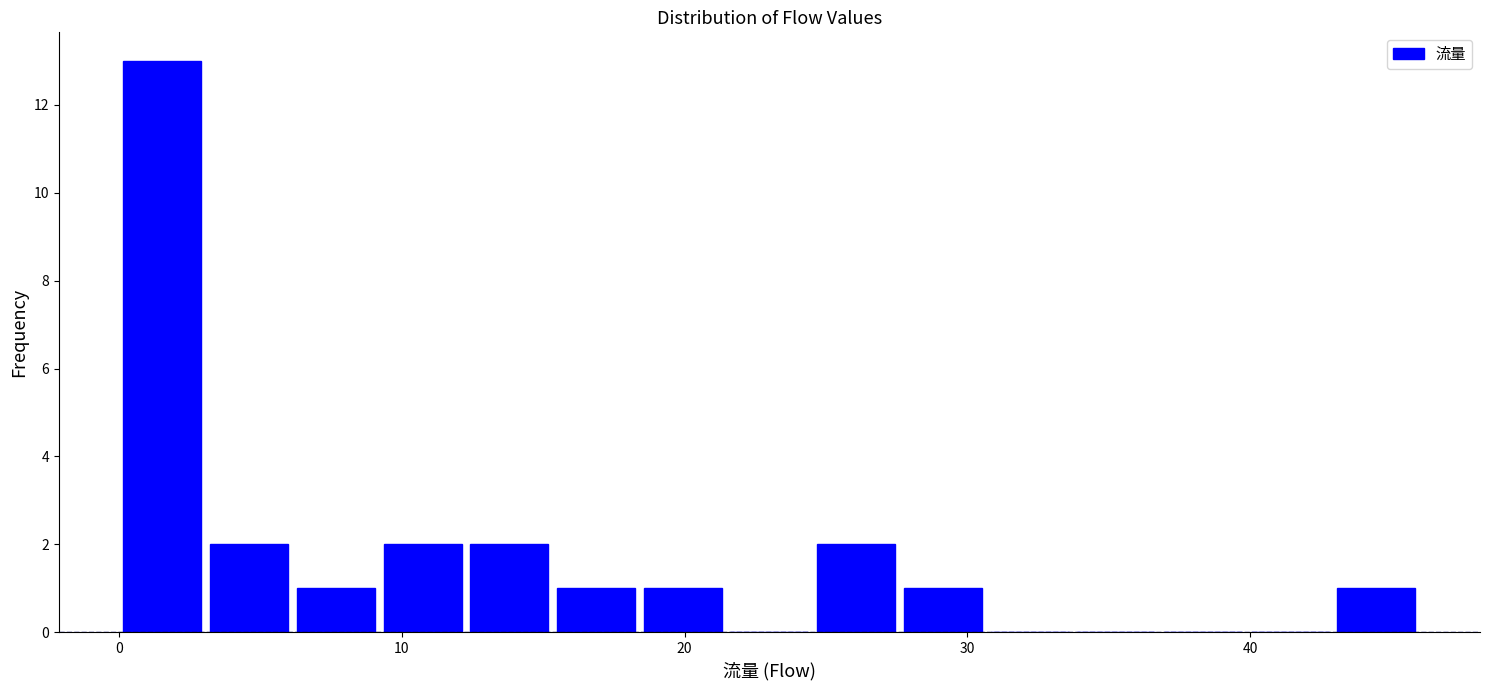

Around what value on the x-axis is the tallest bar? Give the approximate position of its centre, as read against the axis.

2